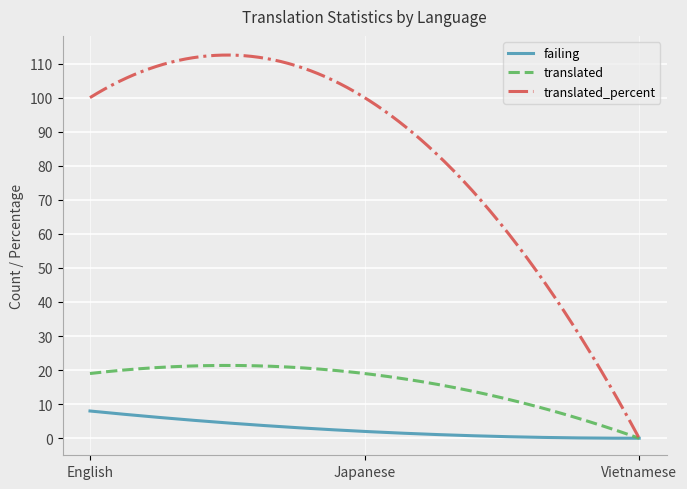

How many lines are shown in the chart?

3